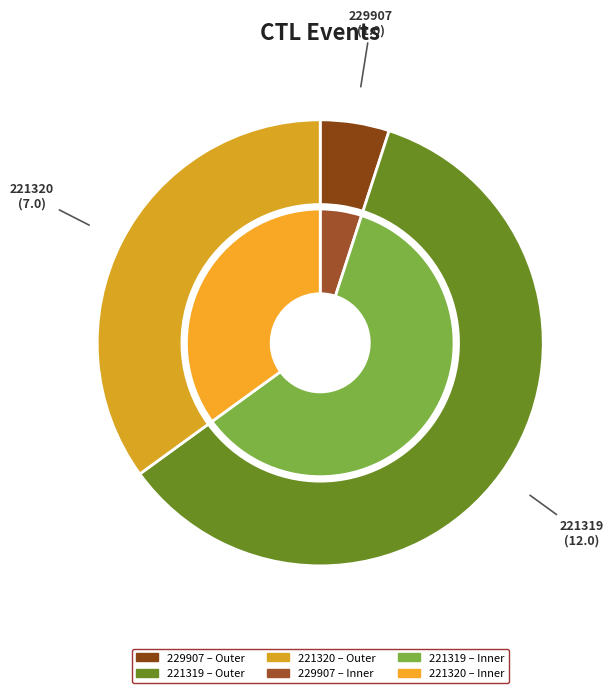

Count the number of slices in the pie.

3